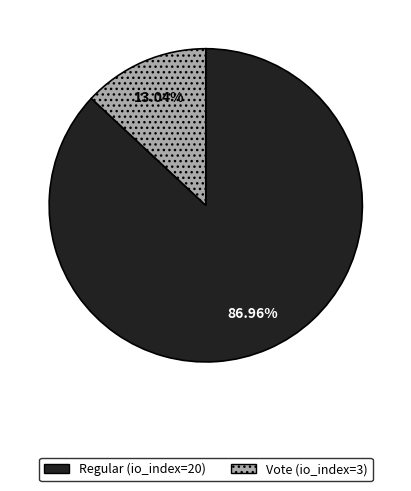

What percentage is the Vote (io_index=3) slice, to the nearest percent?

13%